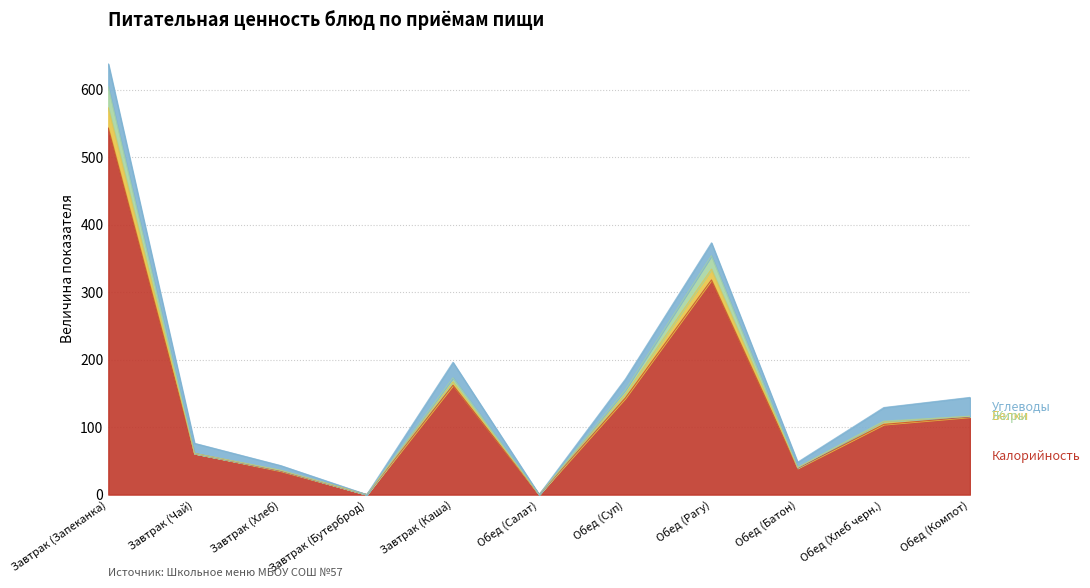

At how many categories does at least one series exceed 134?

4